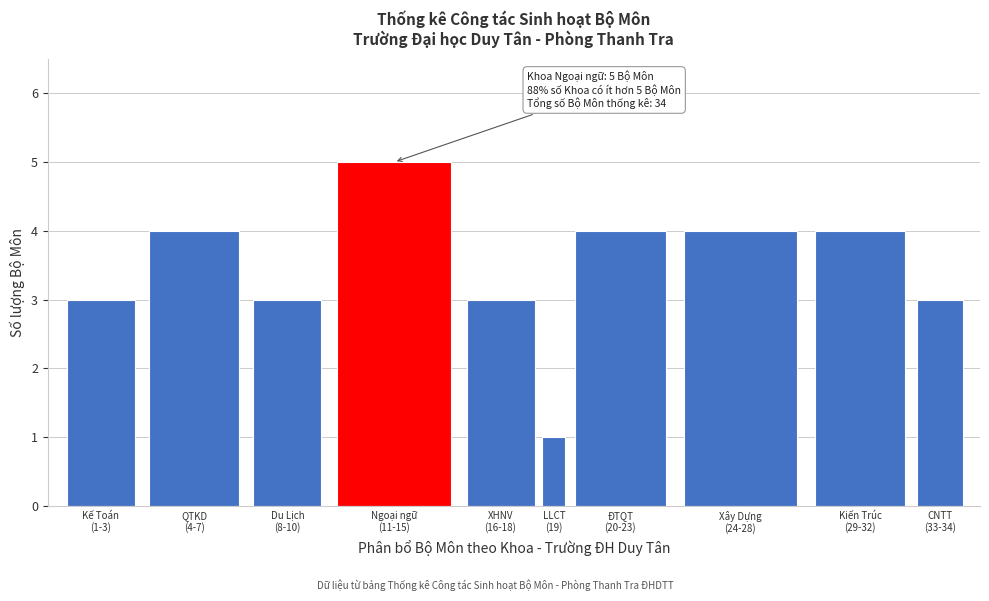

Reading left to right, transcribe all the data shown in this chart.

3	4	3	5	3	1	4	4	4	3